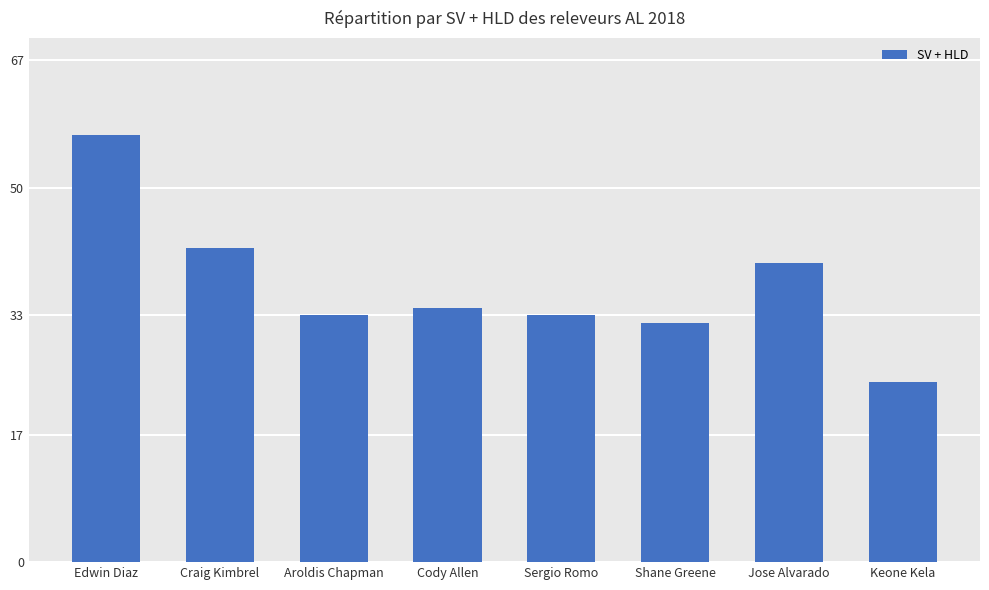

How many series are shown in this chart?

1